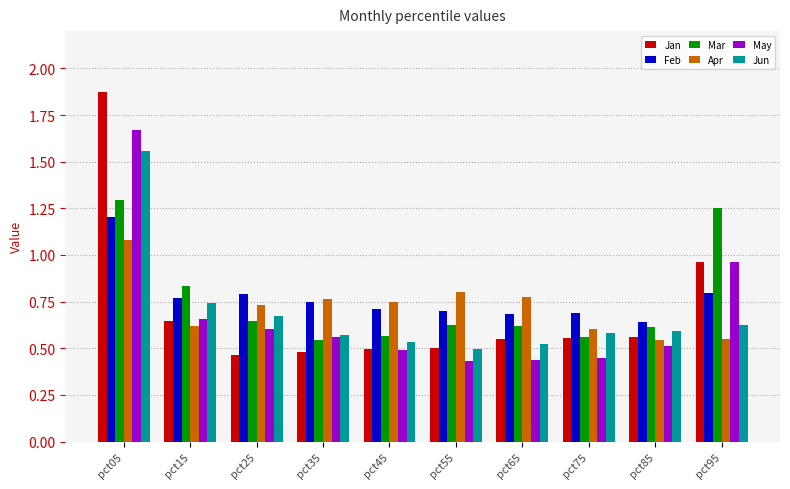

Are the bars grouped side by side (vs. stacked)?

Yes